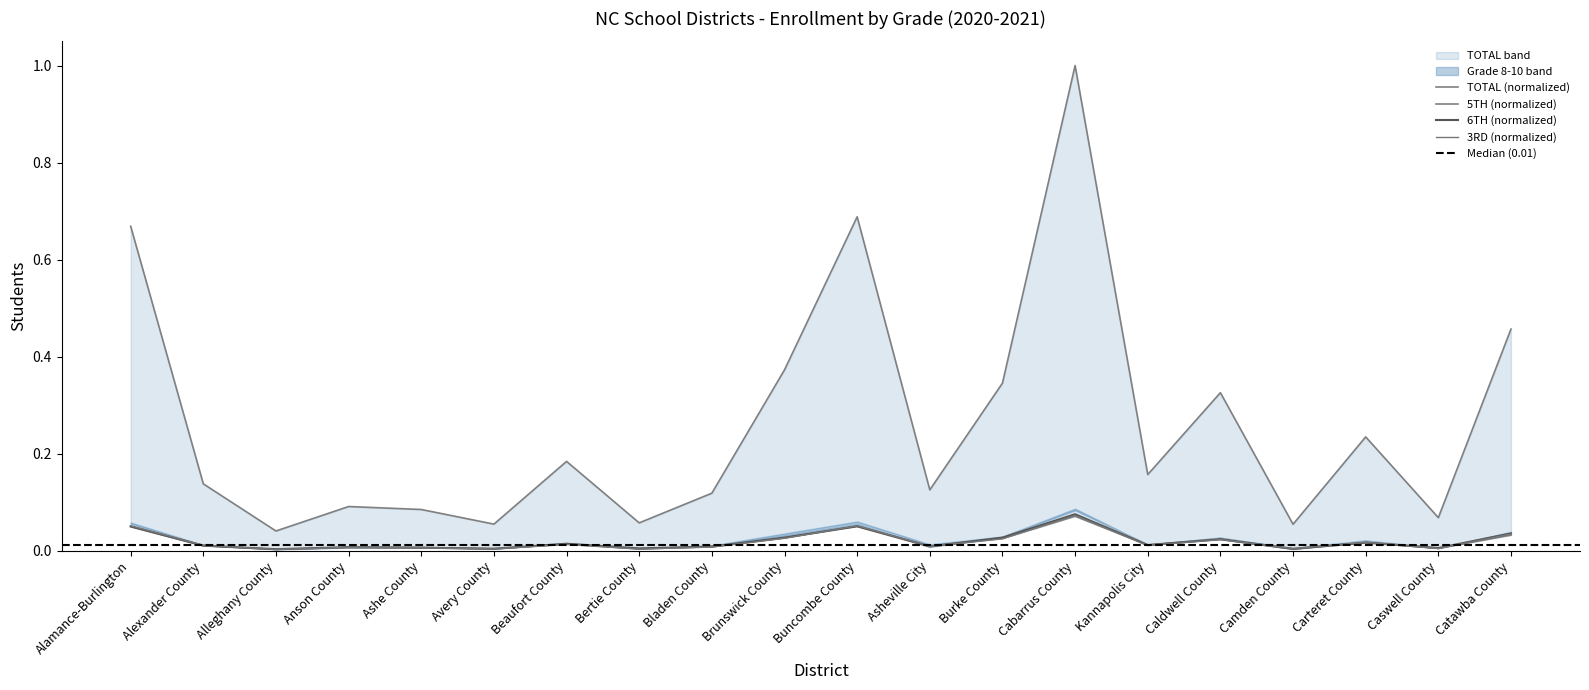

What is the sum of the 3RD values at Buncombe County and Alexander County?

0.1